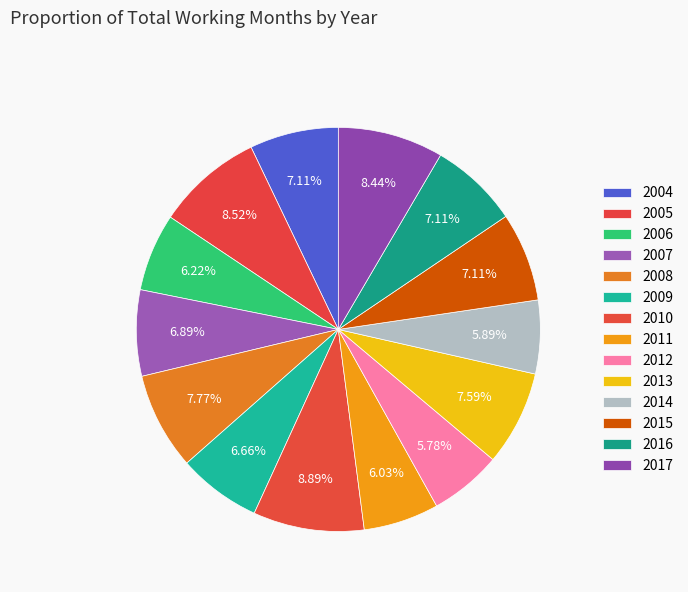

Is there any slice that represents more than half of the pie?

No